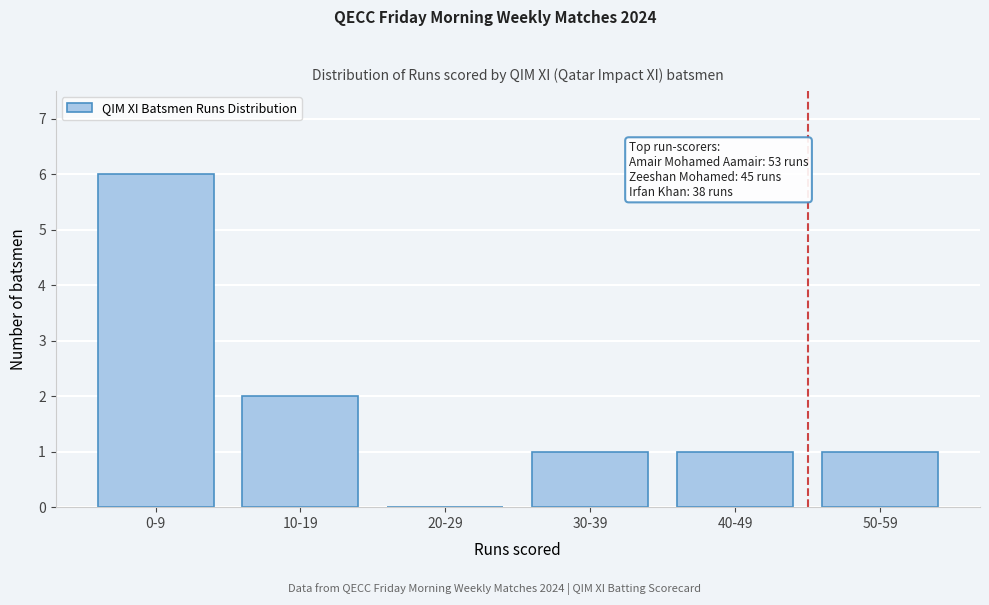

Reading left to right, list all the values displayed in this chart.

0-9=6	10-19=2	20-29=0	30-39=1	40-49=1	50-59=1